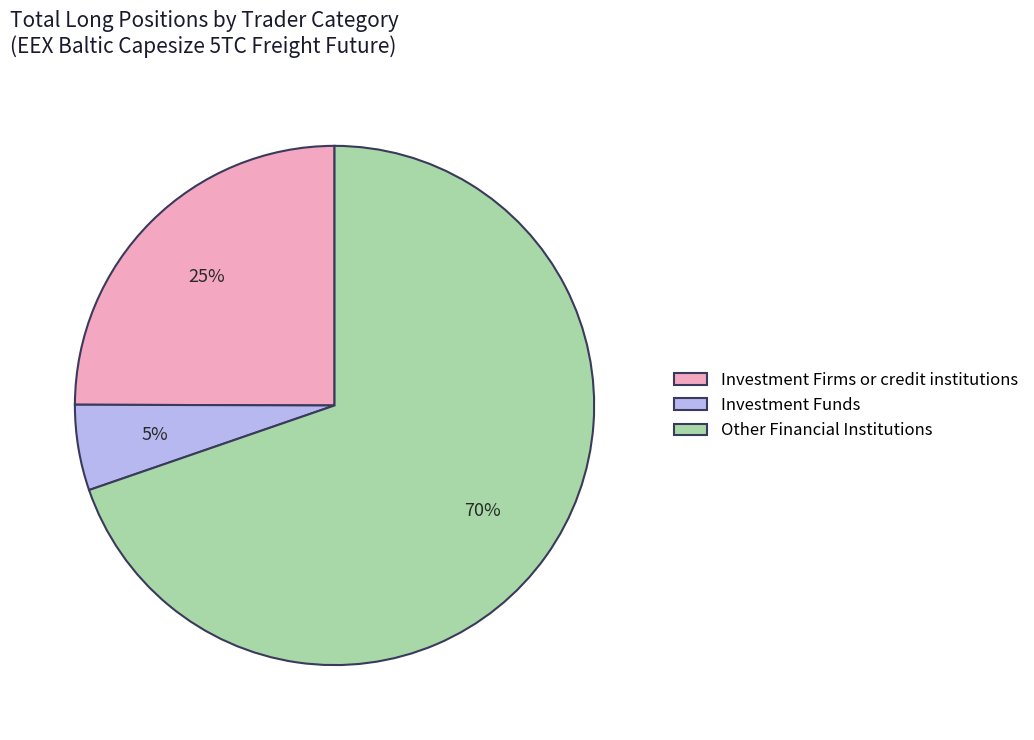

The Investment Funds slice represents 5% of the pie. True or false?

True